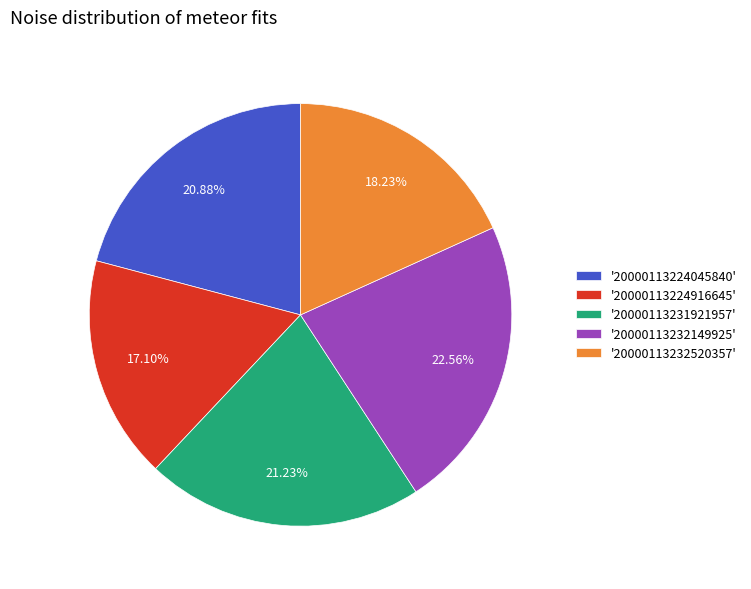

Which has a higher value, '20000113232520357' or '20000113231921957'?

'20000113231921957'